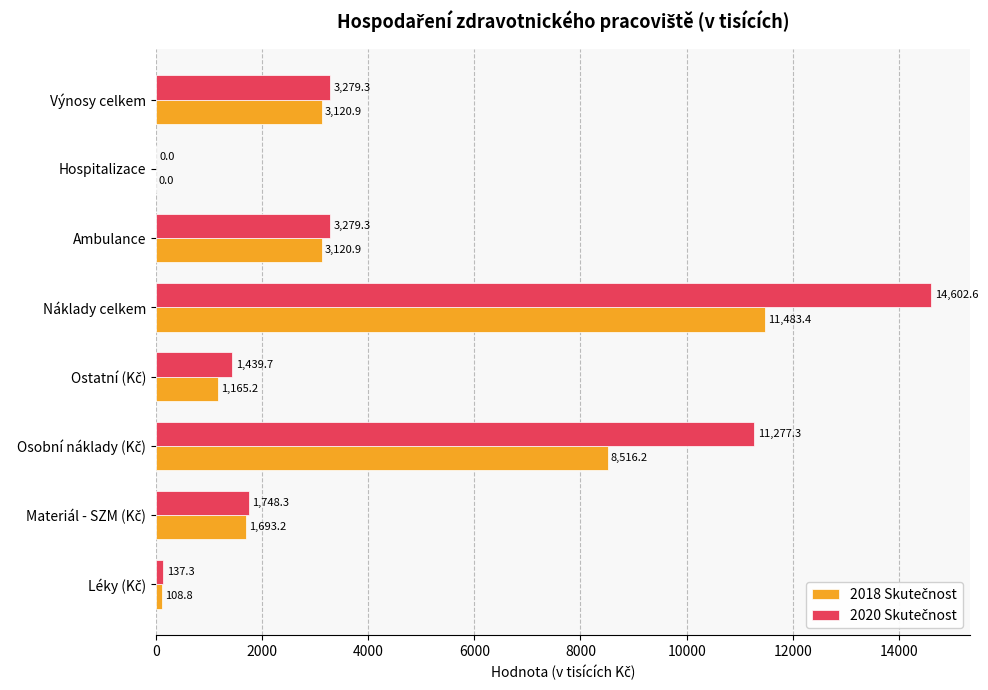

What is the greatest value displayed?

14602.6